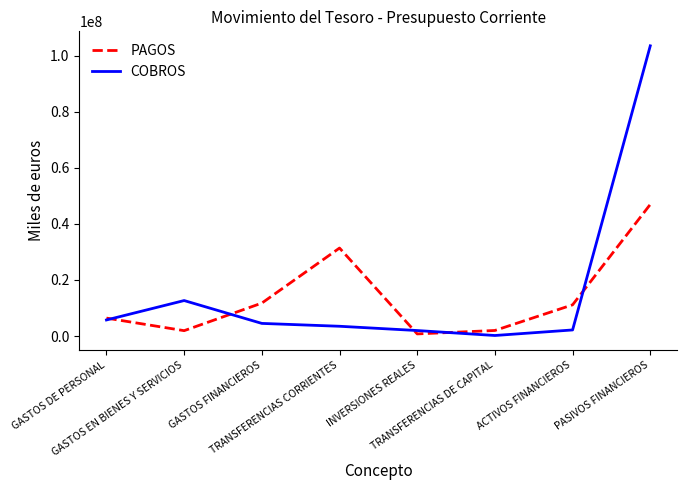

What is the maximum value for COBROS?

103537873